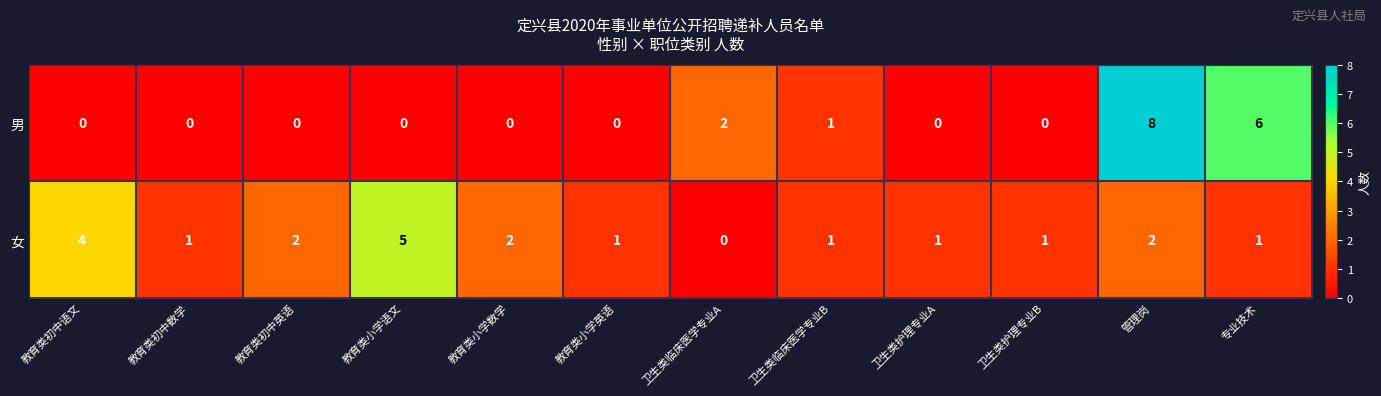

The value of 男 at 教育类初中数学 is 0. True or false?

True